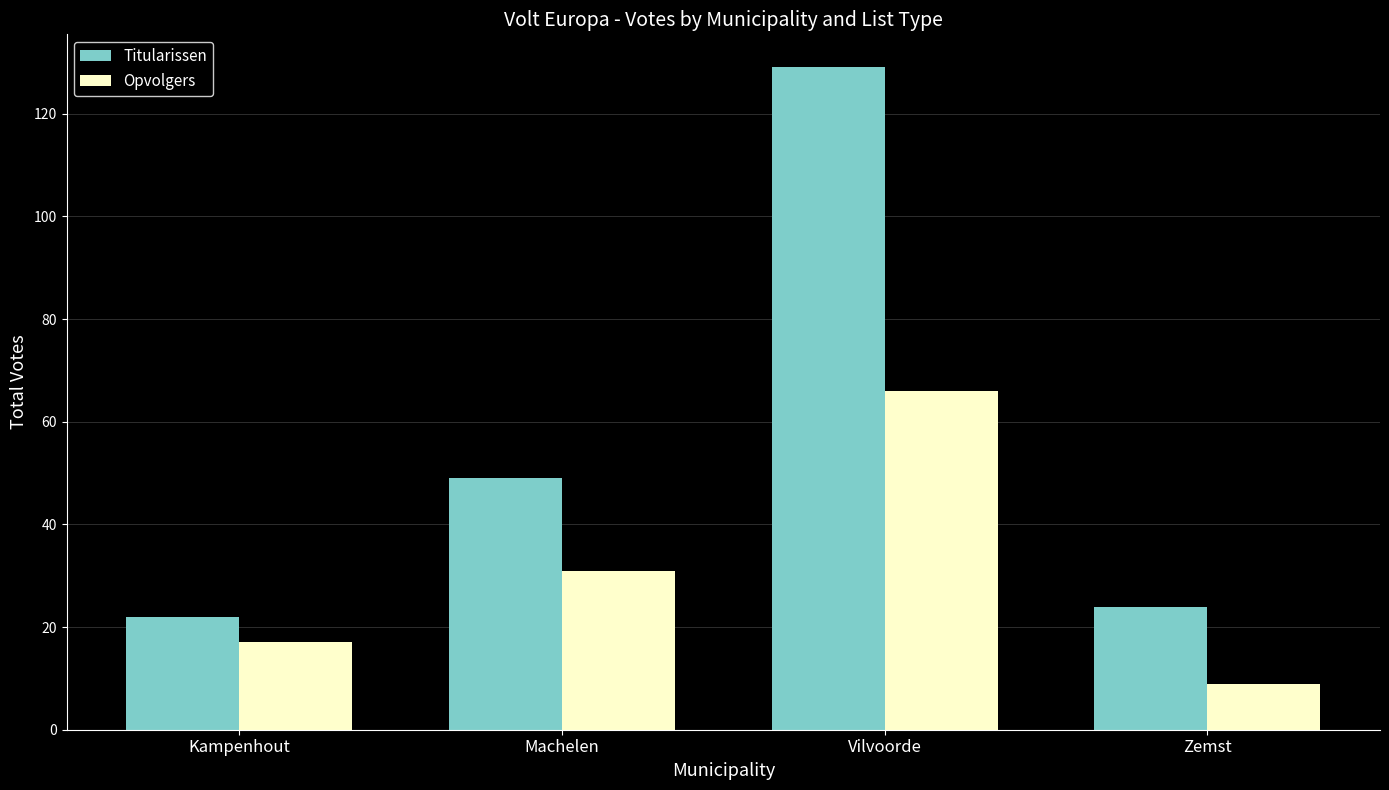

What is the label of the 1st bar from the right?

Zemst